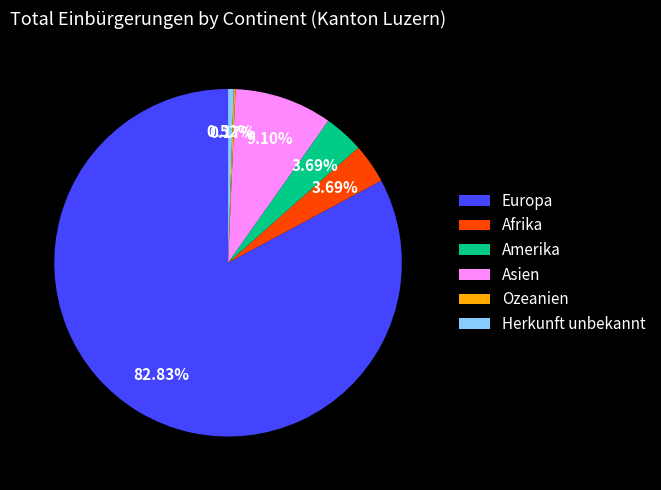

To the nearest percent, what portion does Afrika represent?

4%